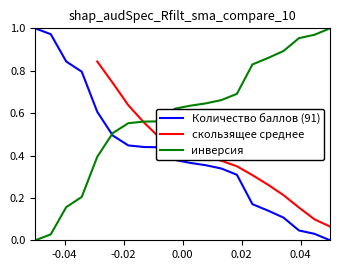

True or false: инверсия and Количество баллов (91) cross at least once.

True